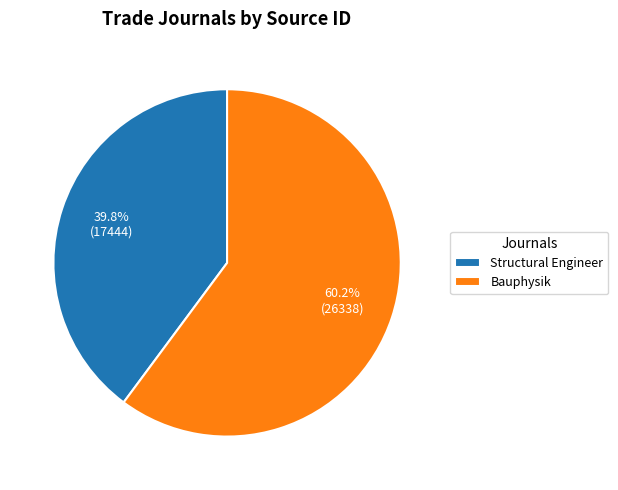

Do Structural Engineer and Bauphysik together represent more than half of the pie?

Yes